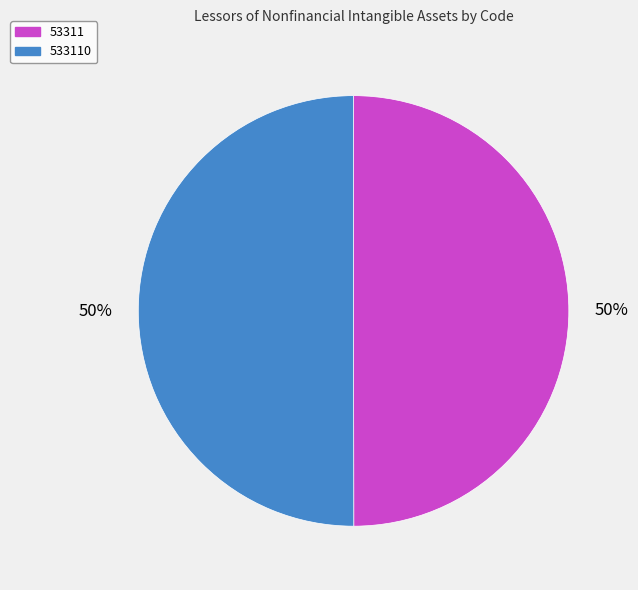

The 533110 slice represents 63% of the pie. True or false?

False